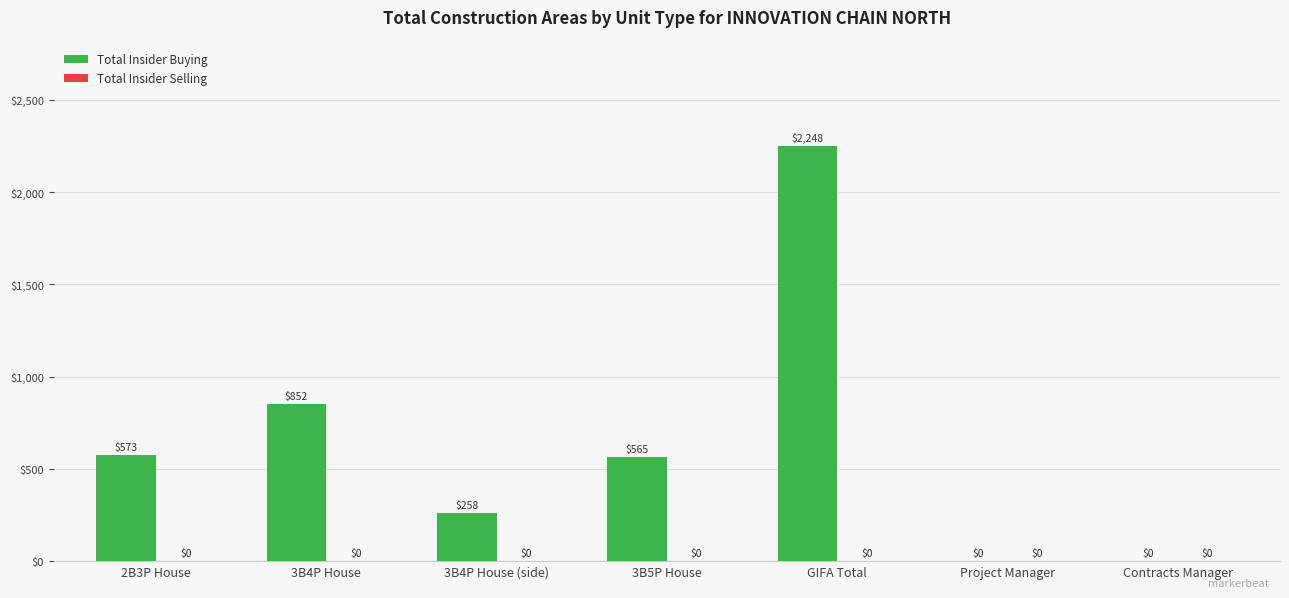

The value at Project Manager is 1199.4. True or false?

False